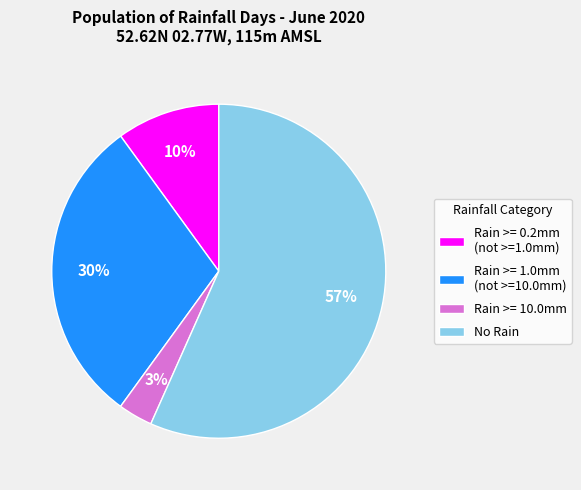

Which slice is the smallest?

Rain >= 10.0mm